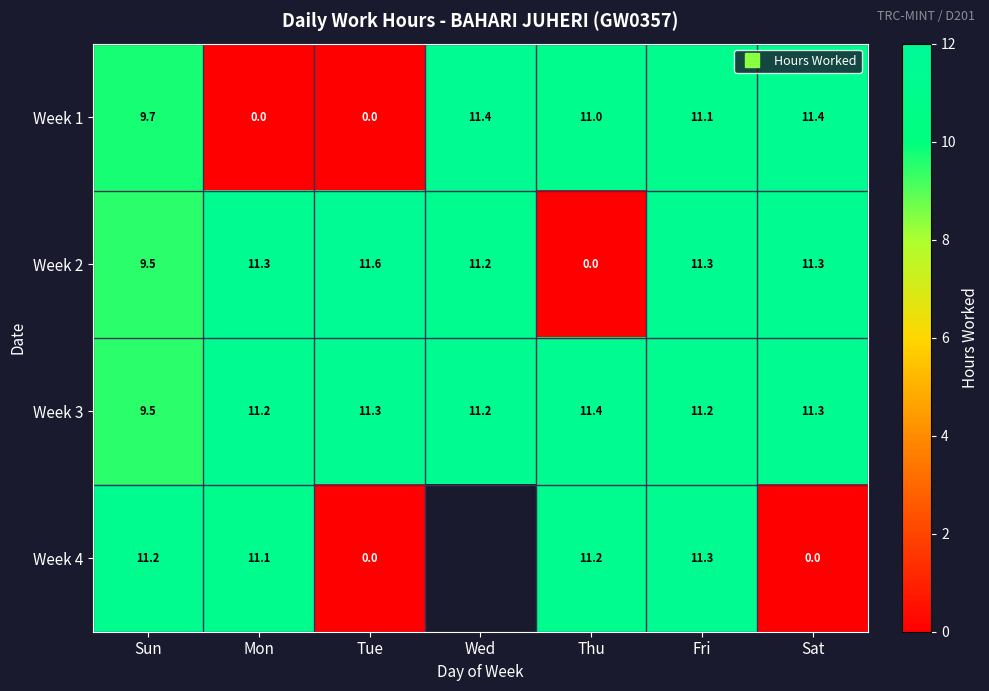

The value of Week 4 at Thu is 11.2. True or false?

True